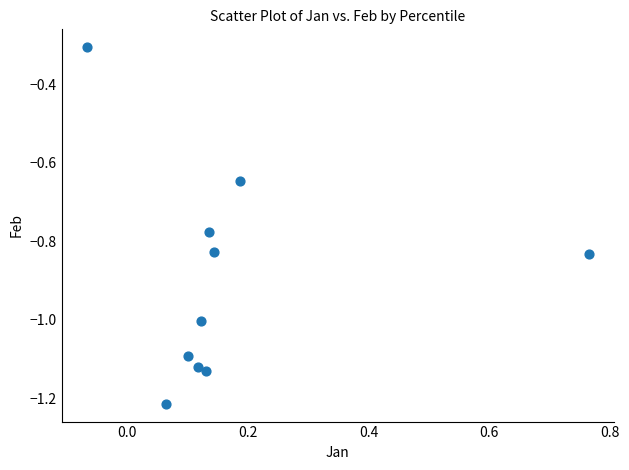

What Y value in the scatter plot is closest to 0?

-0.3